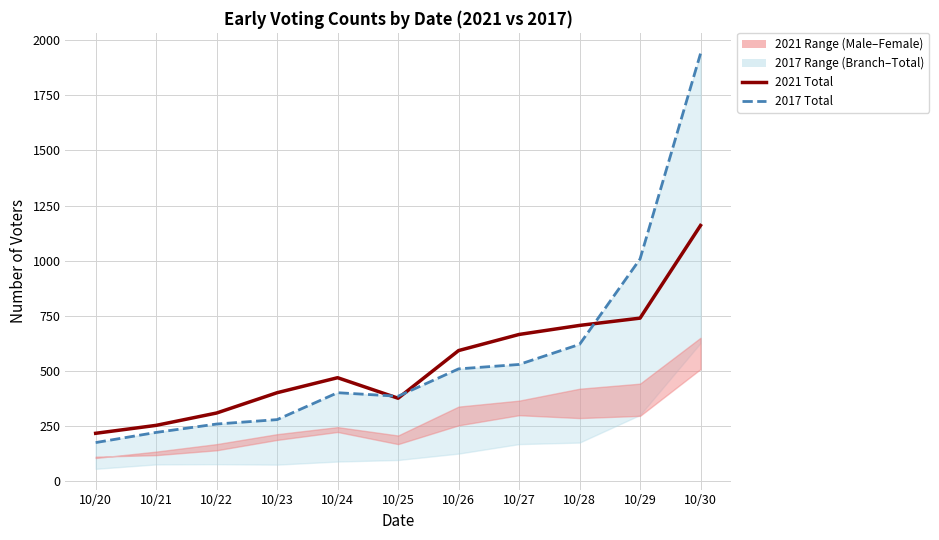

The 2021 Total series shows 254 at 10/21. True or false?

True